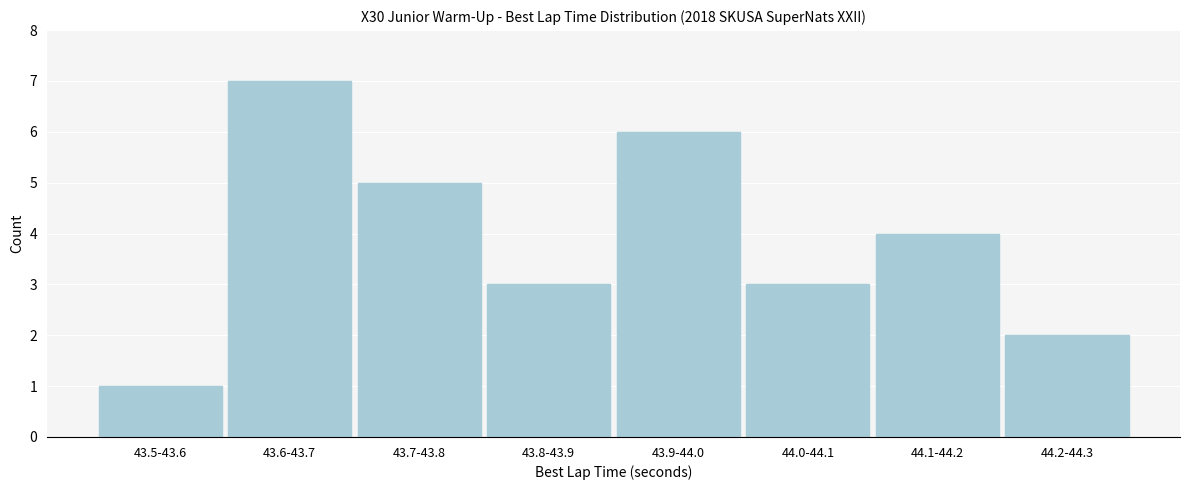

Reading left to right, extract all data points from this chart.

1	7	5	3	6	3	4	2